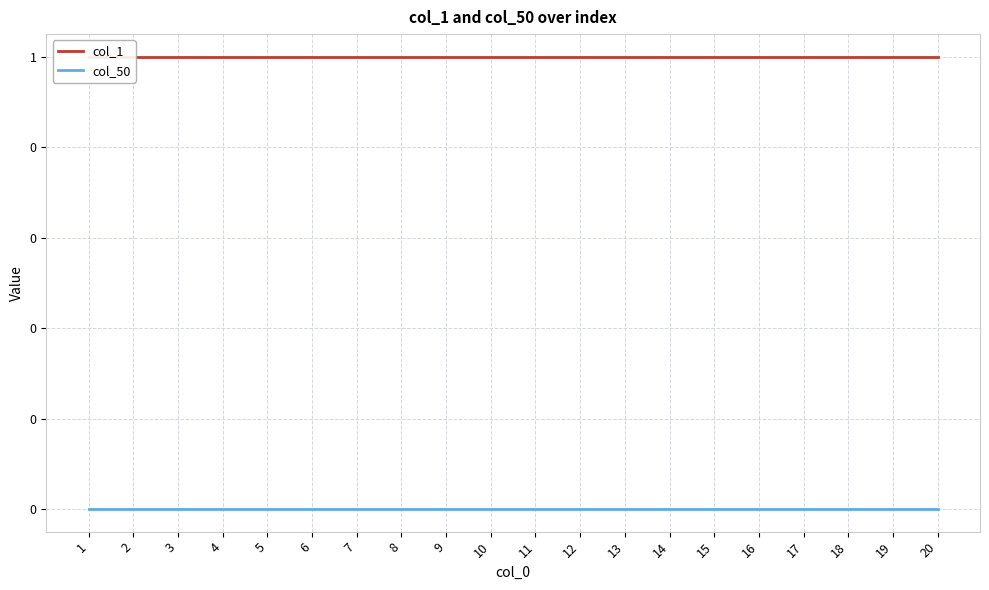

The col_1 series shows 2 at 13. True or false?

False